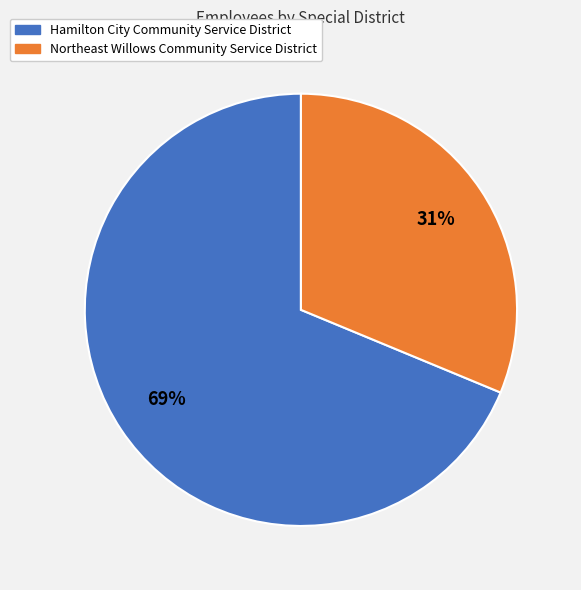

What is the largest slice in the pie chart?

Hamilton City Community Service District